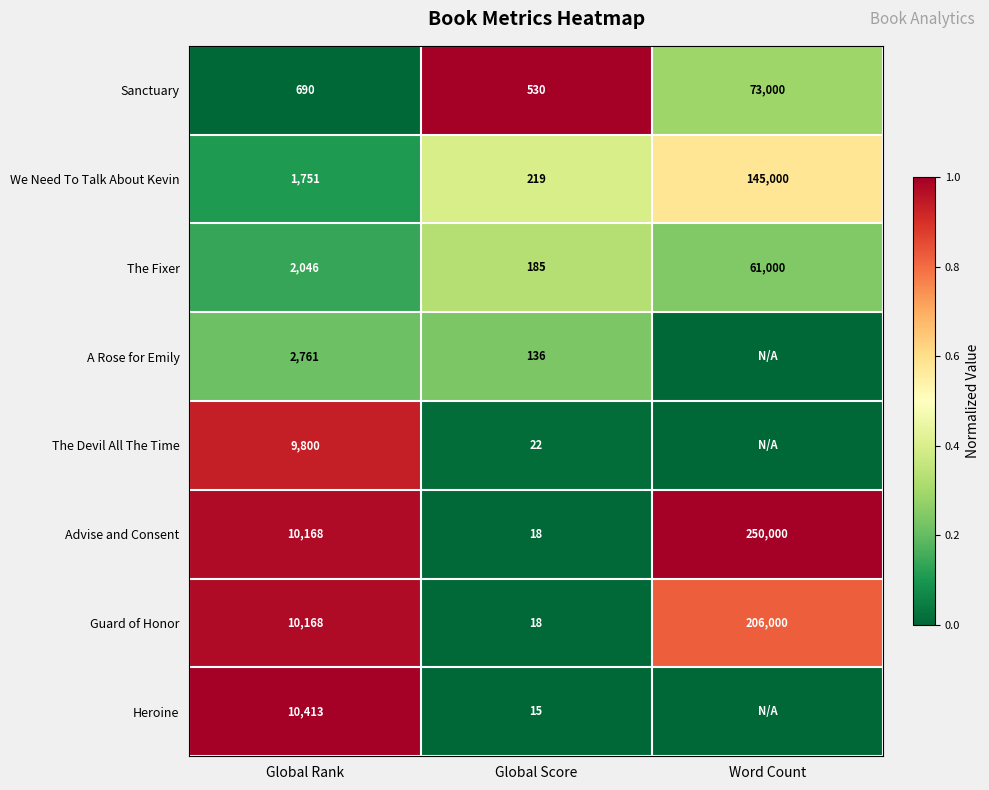

At how many categories does at least one series exceed 0?

3